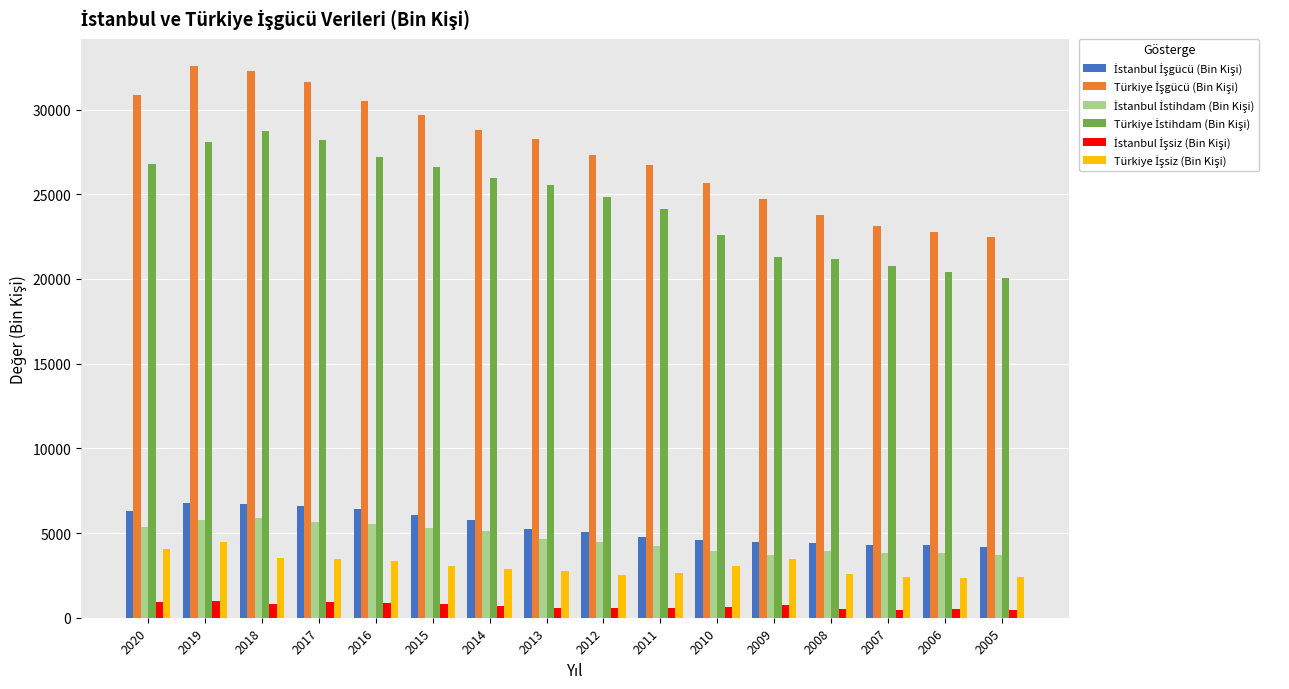

At how many categories does at least one series exceed 10994?

16